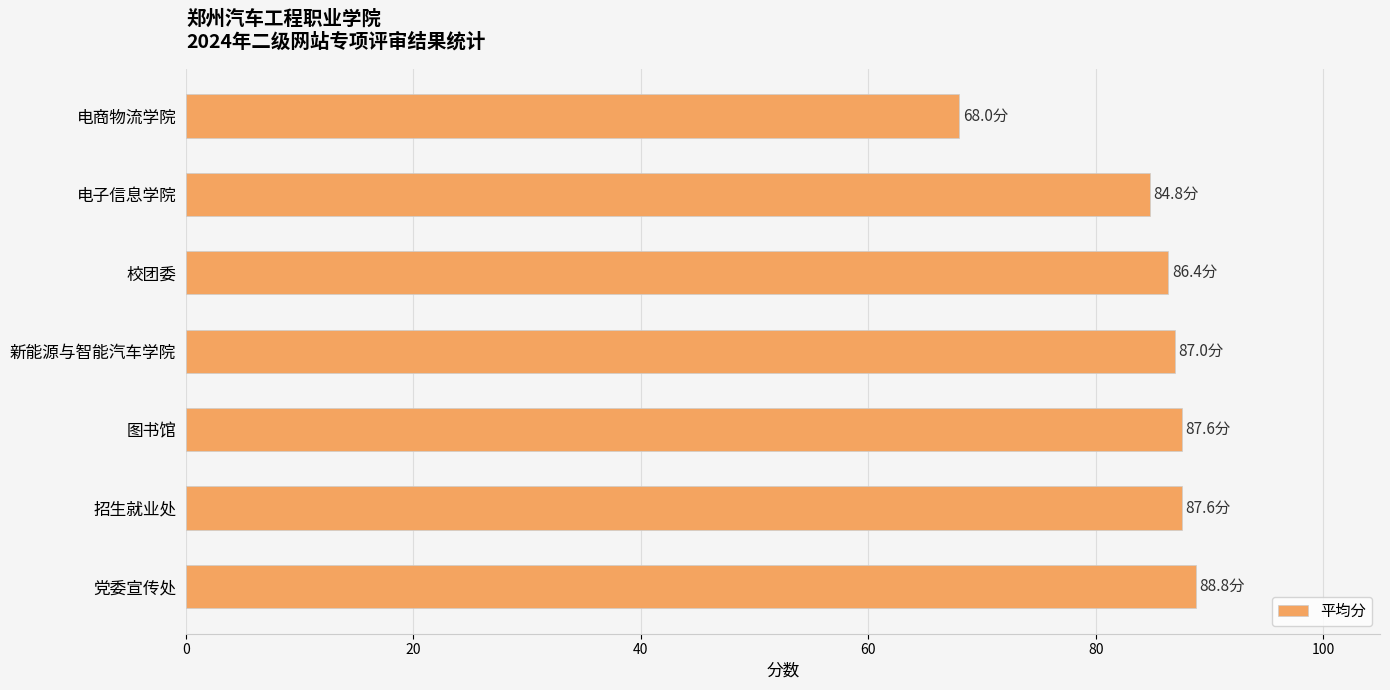

What is the sum of the values at 招生就业处 and 党委宣传处?

176.4